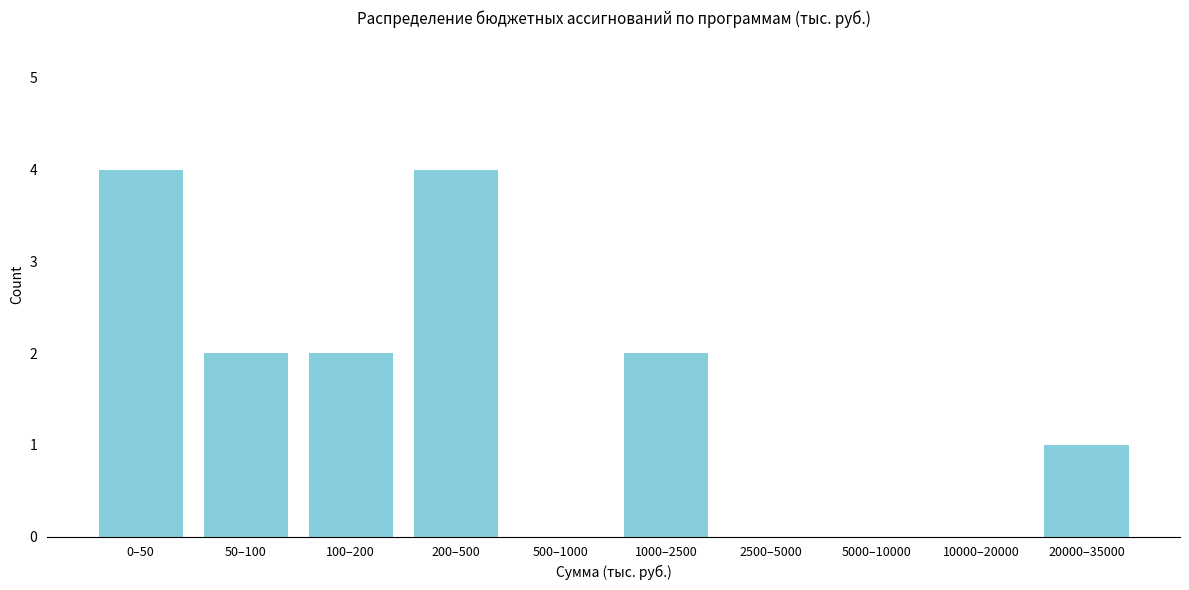

Reading left to right, what are all the values shown in this chart?

0–50=4	50–100=2	100–200=2	200–500=4	500–1000=0	1000–2500=2	2500–5000=0	5000–10000=0	10000–20000=0	20000–35000=1